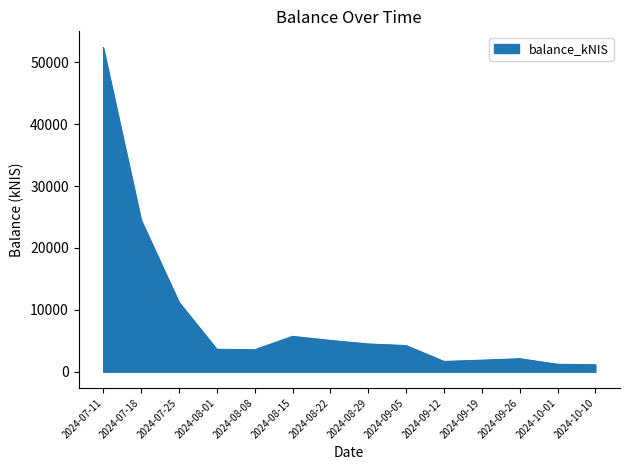

What is the ratio of the value at 2024-09-26 to the value at 2024-08-08?

0.6